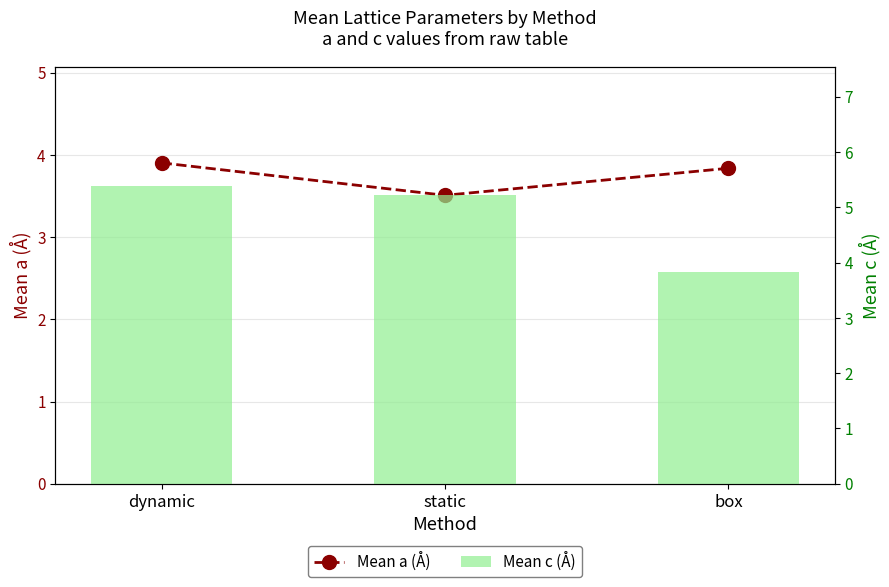

List the labels in order of Mean c (Å) value, smallest first.

box, static, dynamic